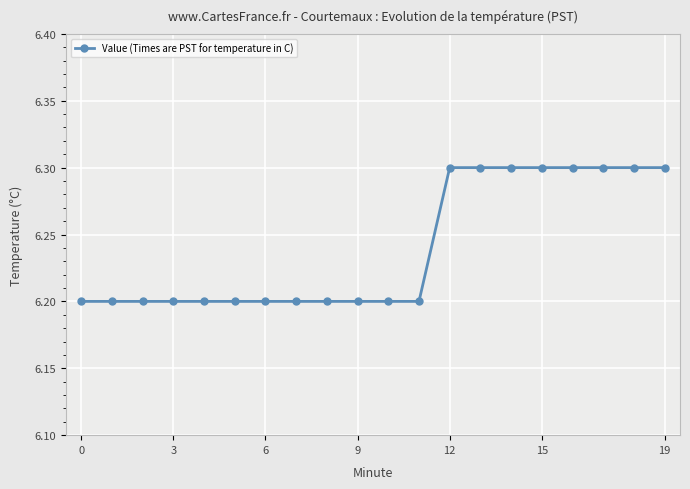

What is the value of the 20th point from the left?

6.3